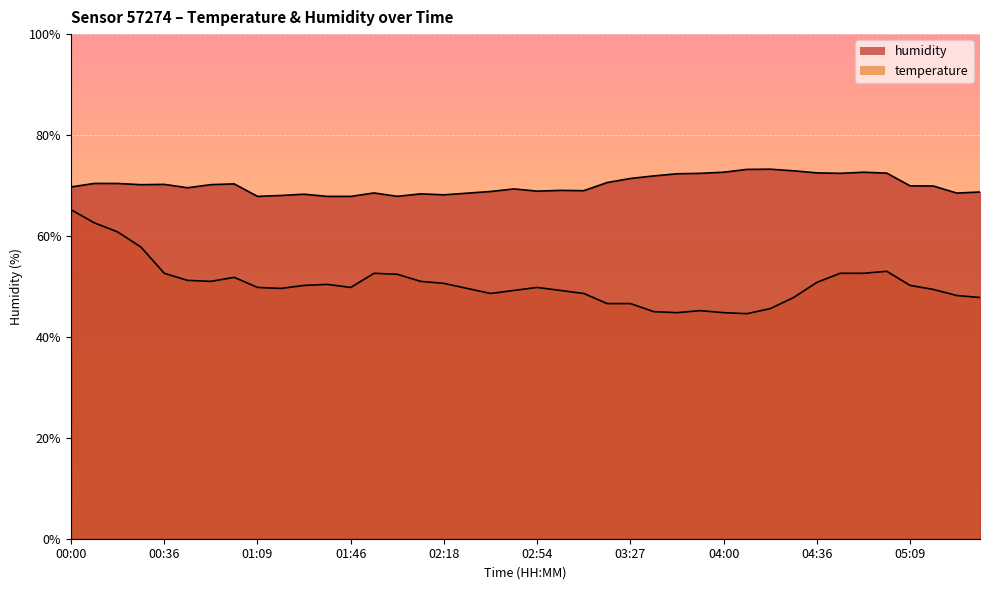

How many data points in humidity are above 69?

25